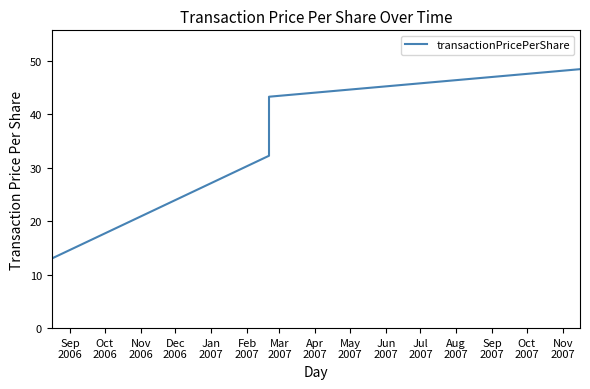

Which label corresponds to the smallest value in the chart?

Sep
2006